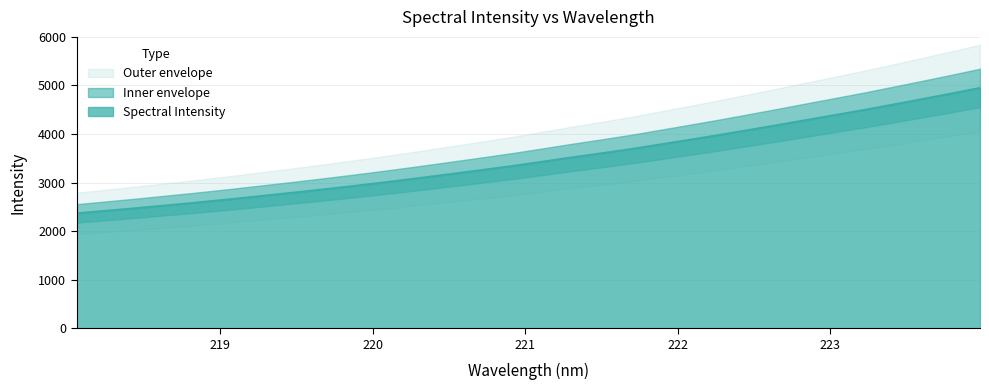

Rank the categories by value from highest to lowest.

223.9802, 223.7895, 223.5987, 223.408, 223.2172, 223.0264, 222.8355, 222.6447, 222.4538, 222.263, 222.0721, 221.8812, 221.6902, 221.4993, 221.3083, 221.1174, 220.9264, 220.7354, 220.5444, 220.3533, 220.1623, 219.9712, 219.7801, 219.589, 219.3979, 219.2067, 219.0156, 218.8244, 218.6332, 218.442, 218.2508, 218.0596